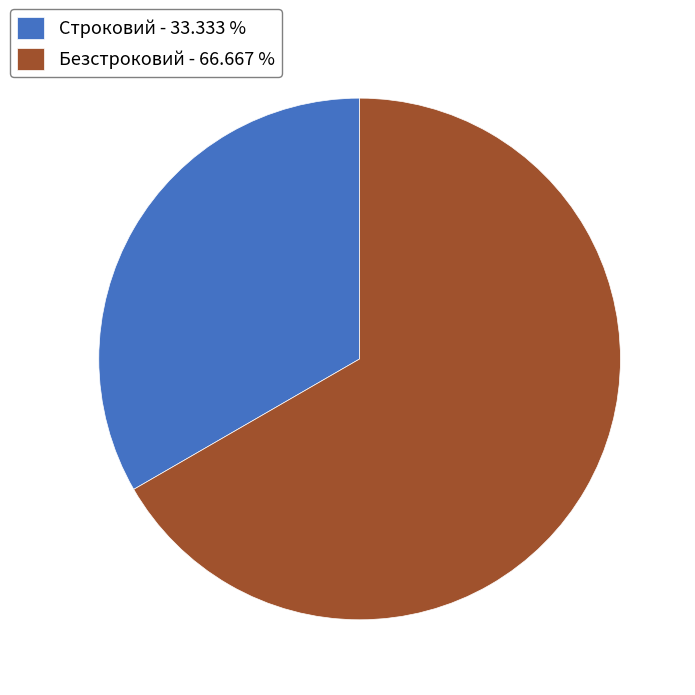

Does any single category account for the majority?

Yes